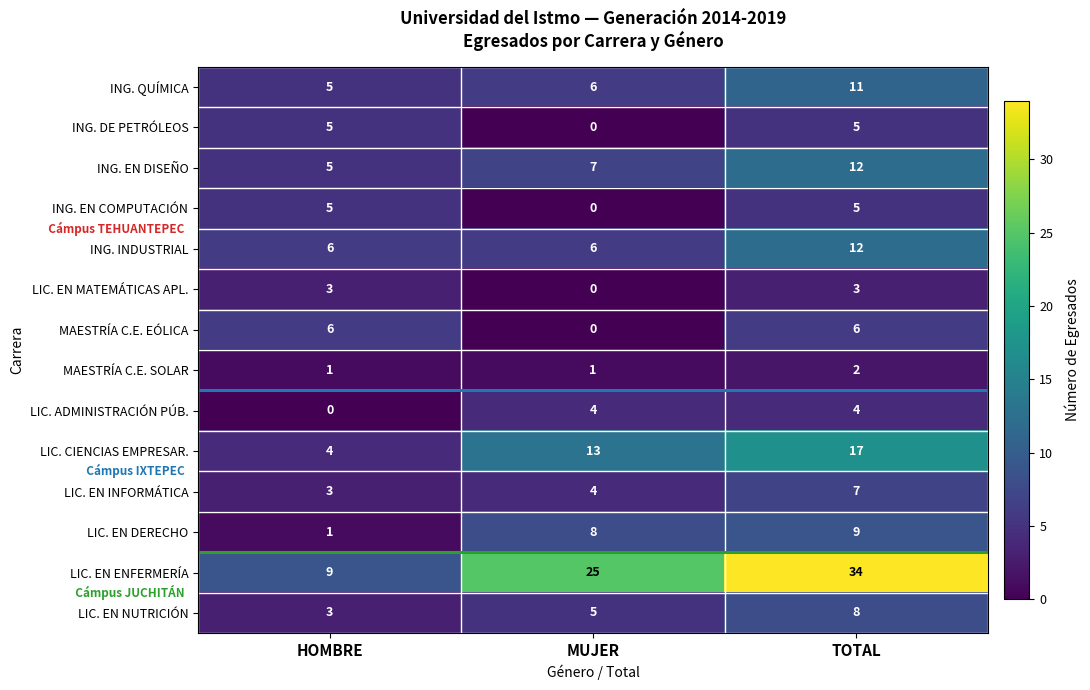

Which series has the widest spread of values?

LIC. EN ENFERMERÍA